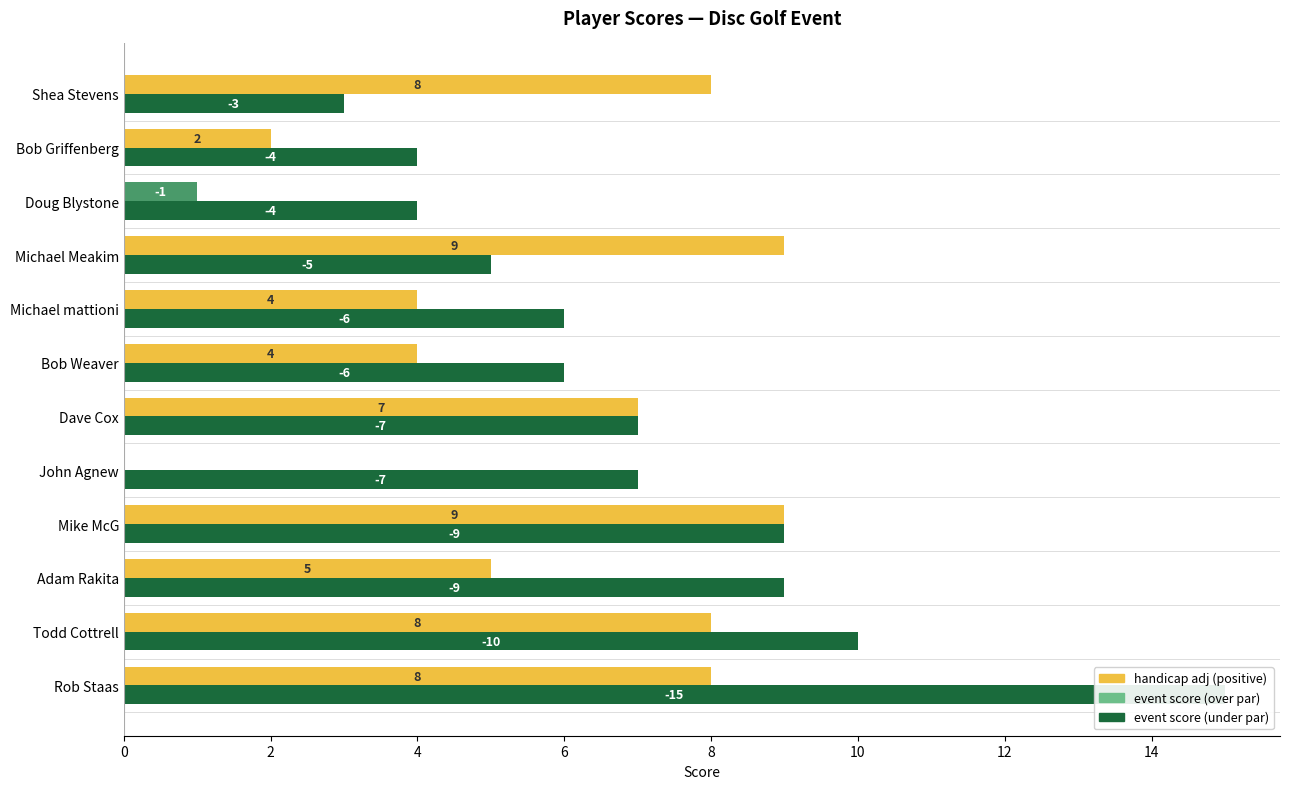

The value of handicap adj (positive) at Rob Staas is 8.0. True or false?

True